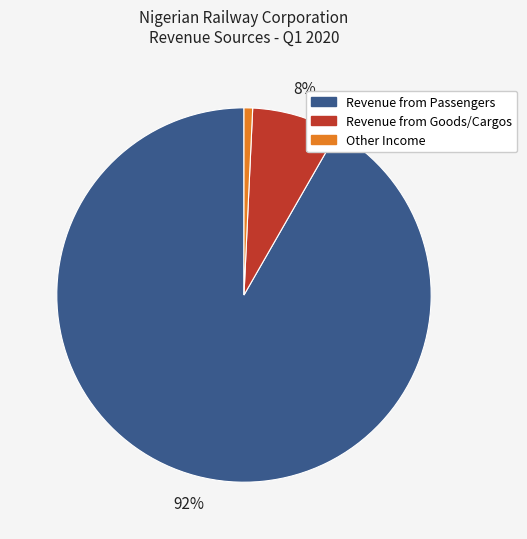

Is there a majority slice in this chart?

Yes